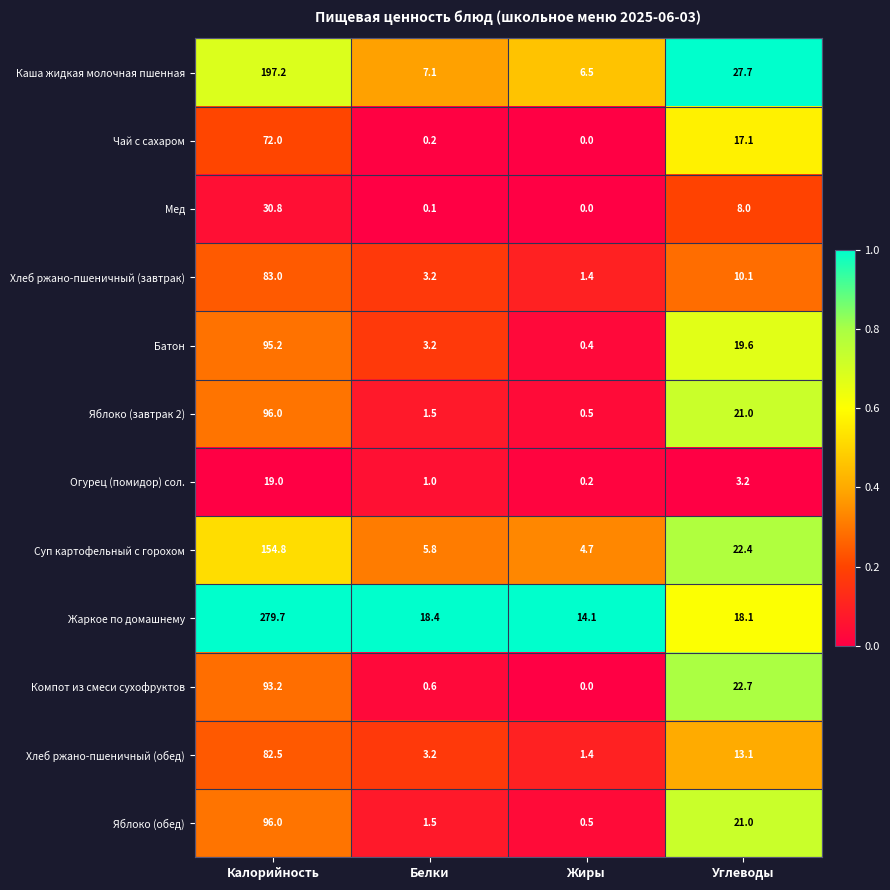

At which label is Мед closest to 15?

Углеводы